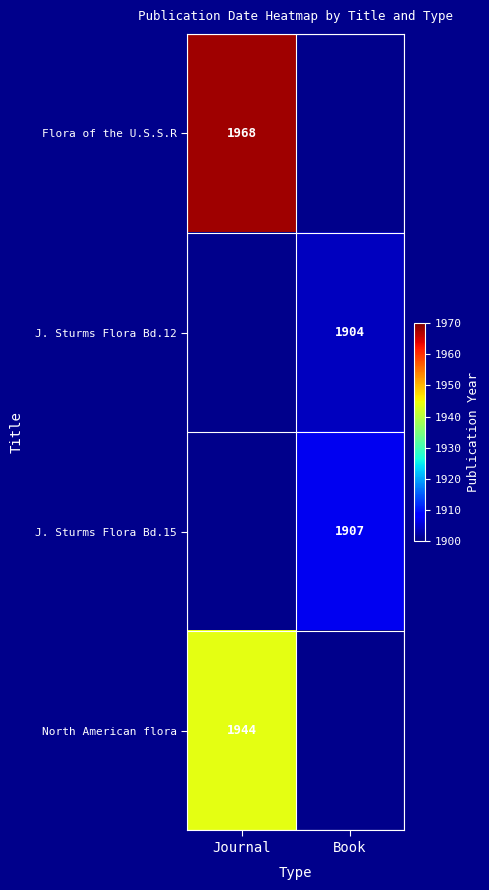

The Flora of the U.S.S.R series shows 1968 at Journal. True or false?

True